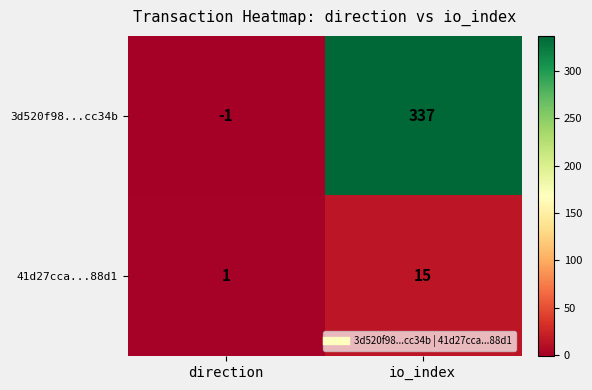

Reading right to left, transcribe all the data shown in this chart.

3d520f98...cc34b: io_index=337	direction=-1
41d27cca...88d1: io_index=15	direction=1